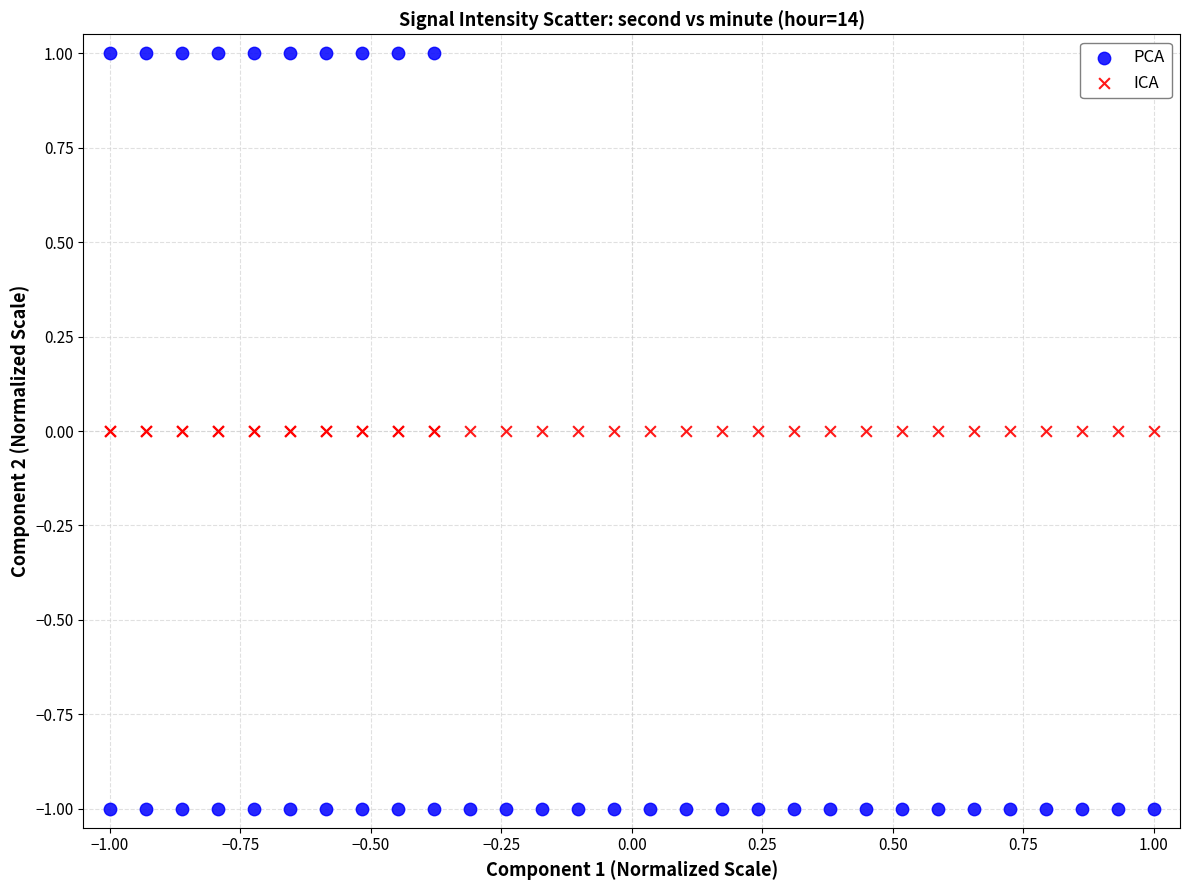

Which series contains the highest Y value?

PCA